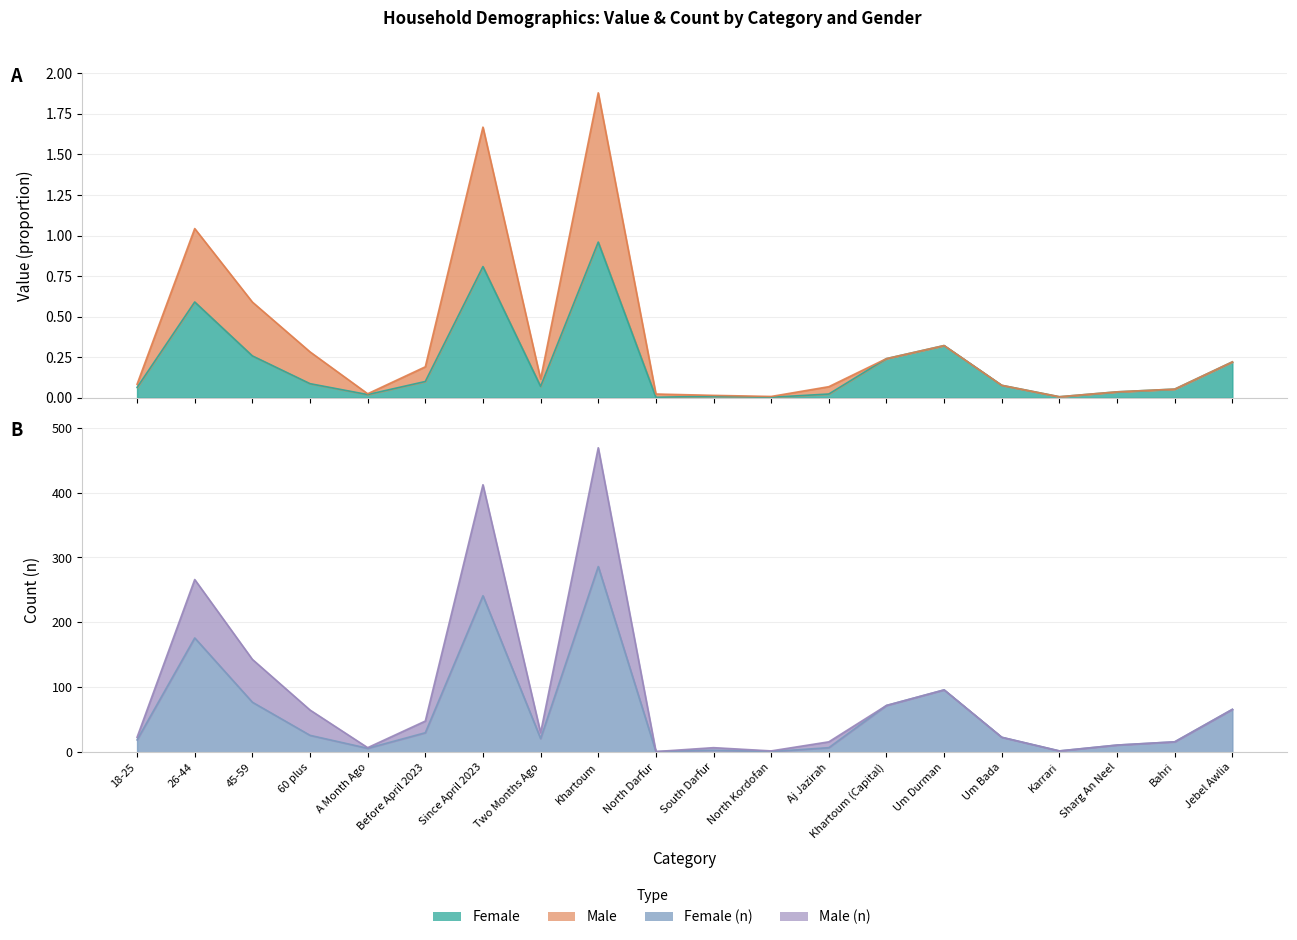

What is the sum of all Female values?

4.0